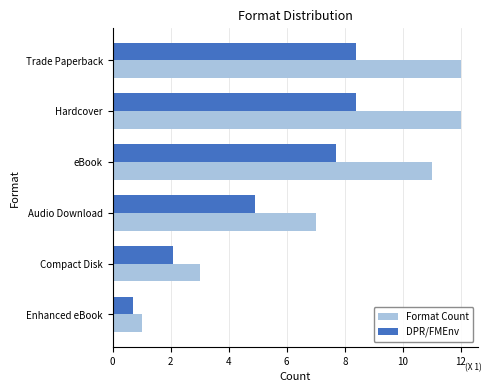

Which series has the widest spread of values?

Format Count